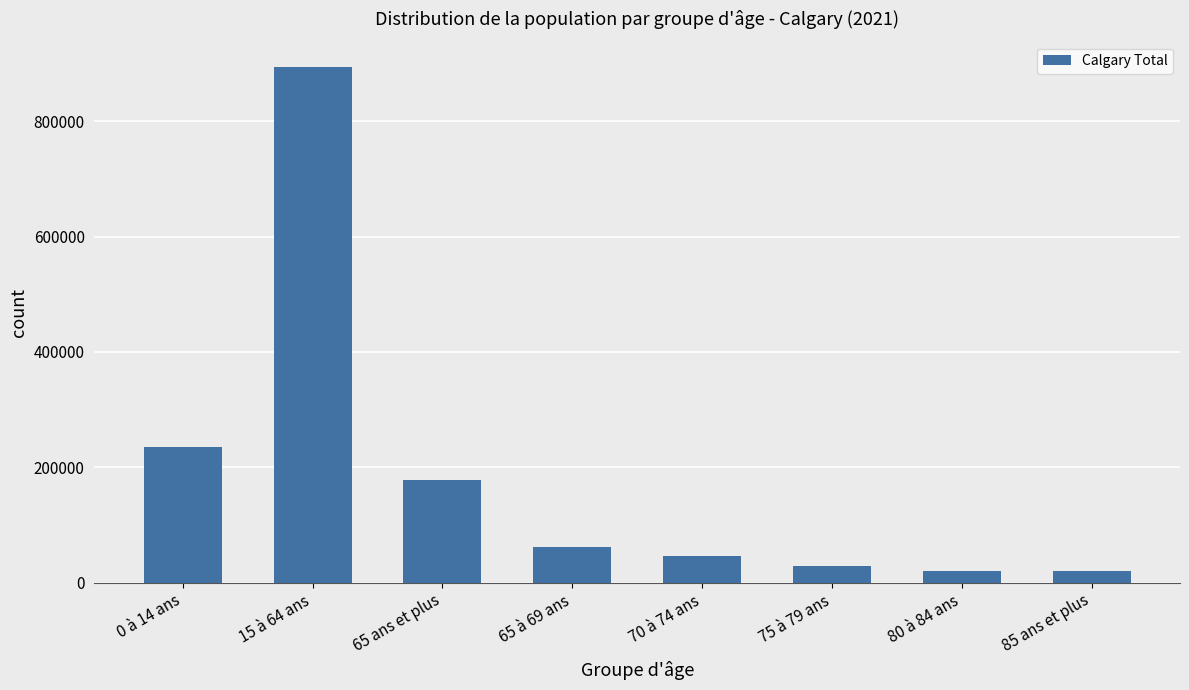

What is the sum of all values?

1484190